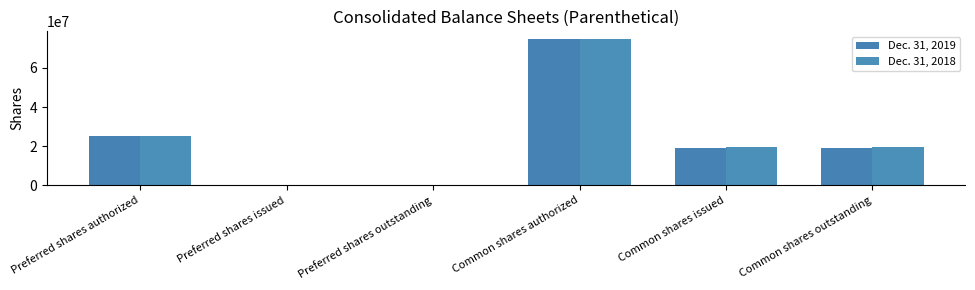

Reading right to left, list all the values displayed in this chart.

Dec. 31, 2019: 19071614	19071614	75000000	0	0	25000000
Dec. 31, 2018: 19389066	19389066	75000000	0	0	25000000